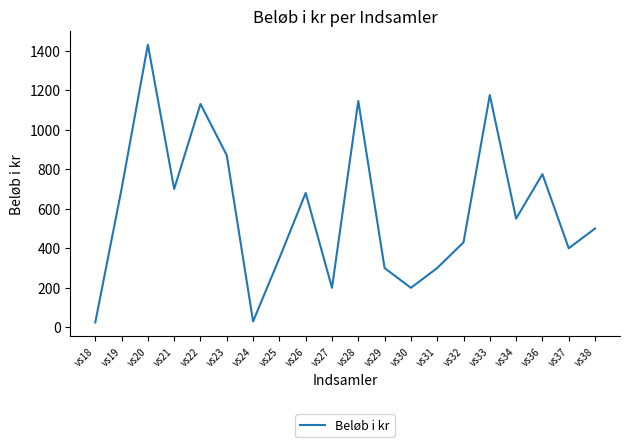

What is the change in value from vs25 to vs26?

+330